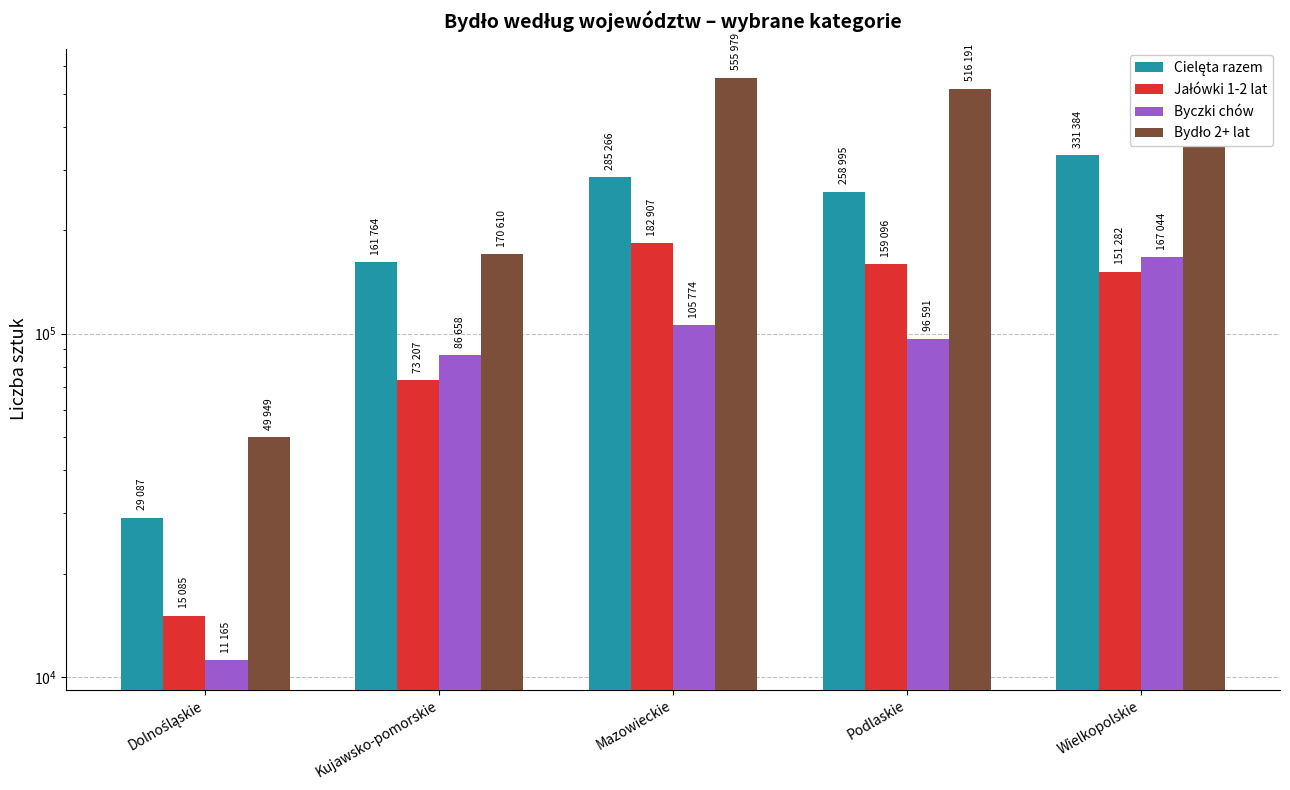

What is the label of the 3rd bar from the left?

Mazowieckie